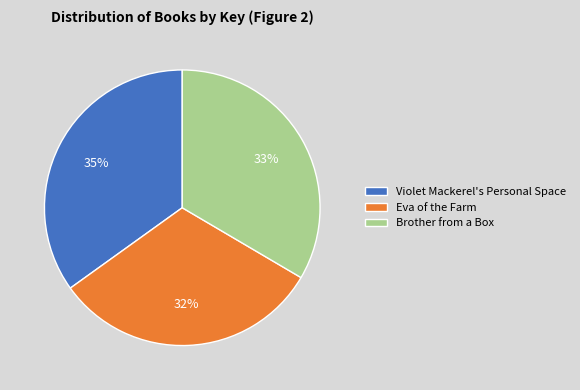

Which category has the smallest portion of the pie?

Eva of the Farm